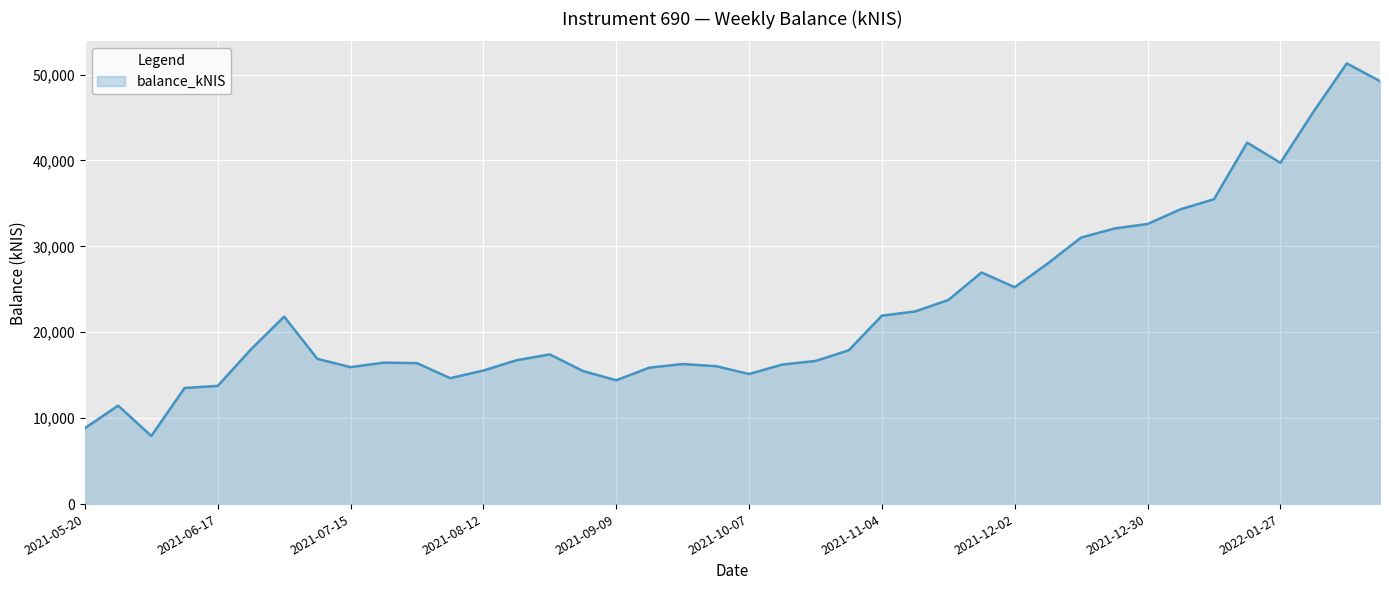

What is the greatest value displayed?

51305.2